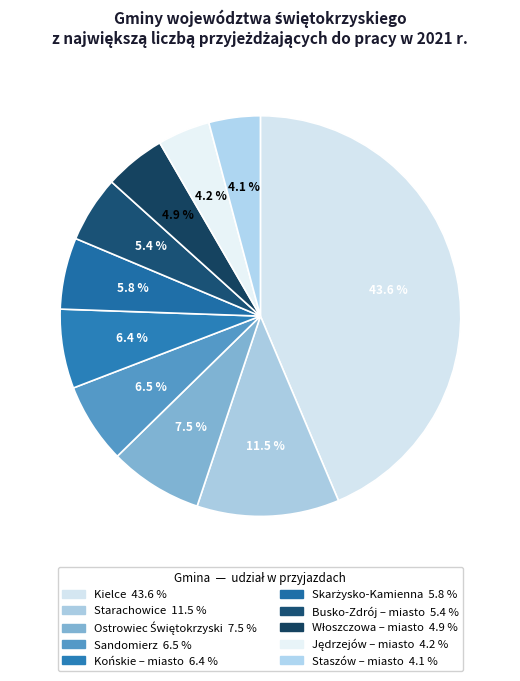

True or false: Skarżysko-Kamienna accounts for 1% of the total.

False